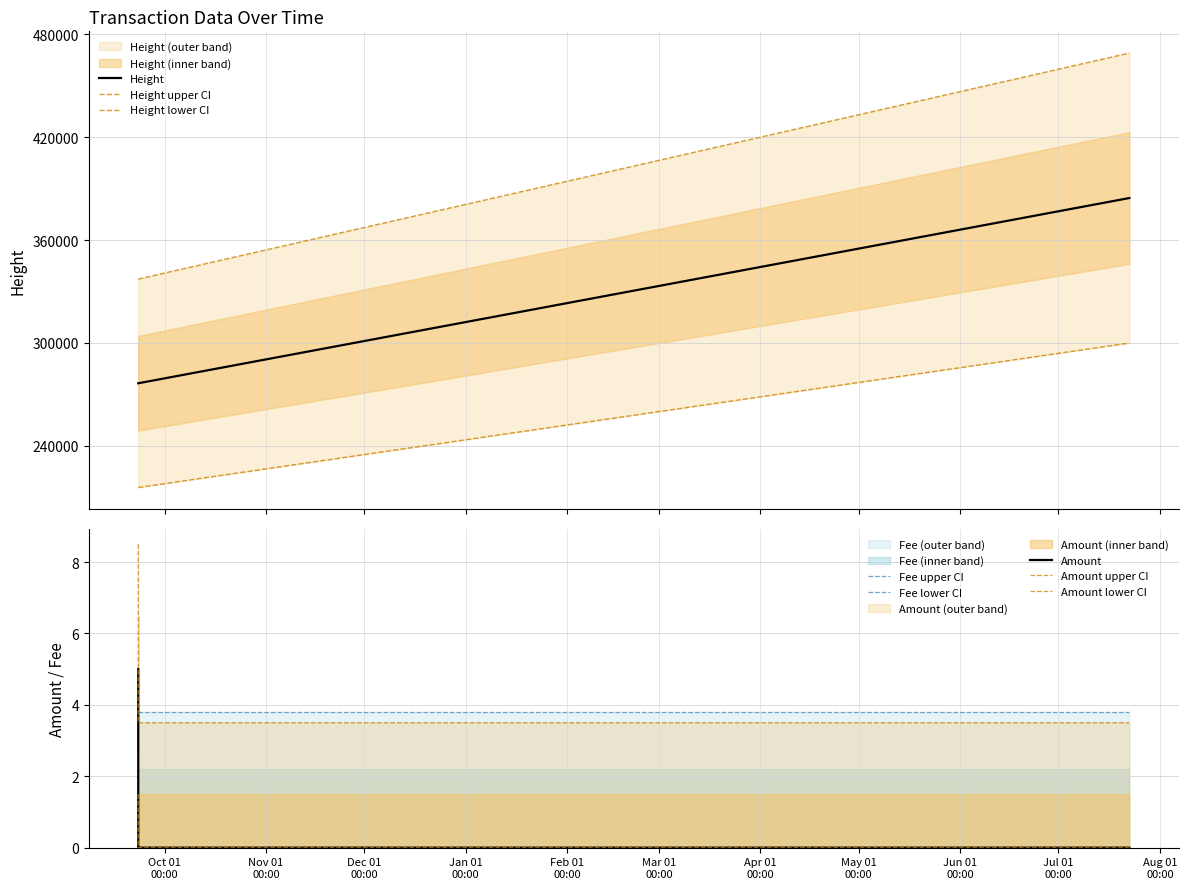

Reading right to left, what are all the values shown in this chart?

Height: 2017-07-22 15:32:25=384494	2016-09-23 00:20:29=276423	2016-09-23 00:00:57=276418	2016-09-22 23:42:39=276413	2016-09-22 23:17:32=276408	2016-09-22 23:17:32=276408	2016-09-22 23:01:50=276406
Amount: 2017-07-22 15:32:25=0	2016-09-23 00:20:29=0	2016-09-23 00:00:57=0	2016-09-22 23:42:39=0	2016-09-22 23:17:32=0	2016-09-22 23:17:32=0	2016-09-22 23:01:50=5